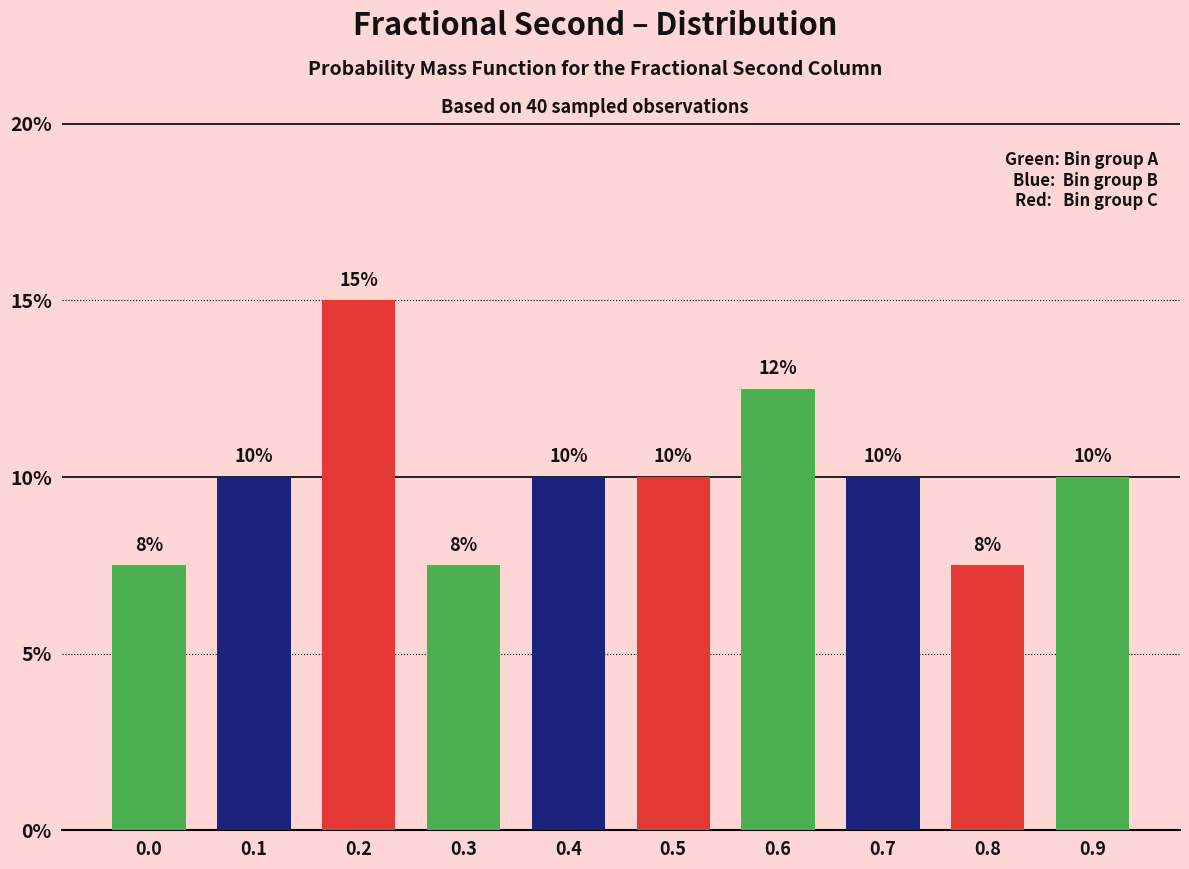

What is the sum of the values at 0.2 and 0.5?

25.0